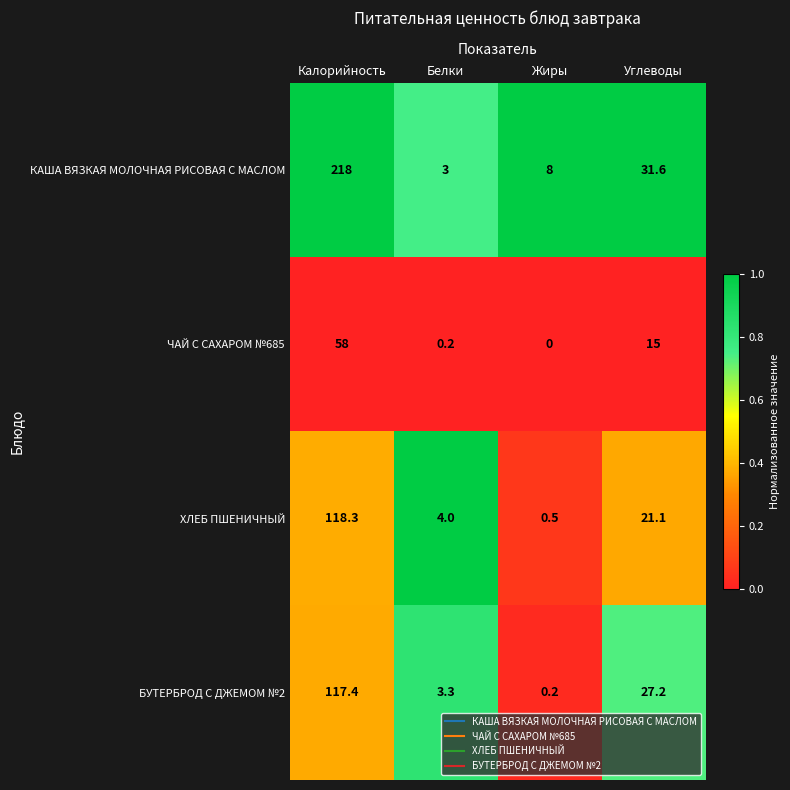

At how many categories does at least one series exceed 0?

4